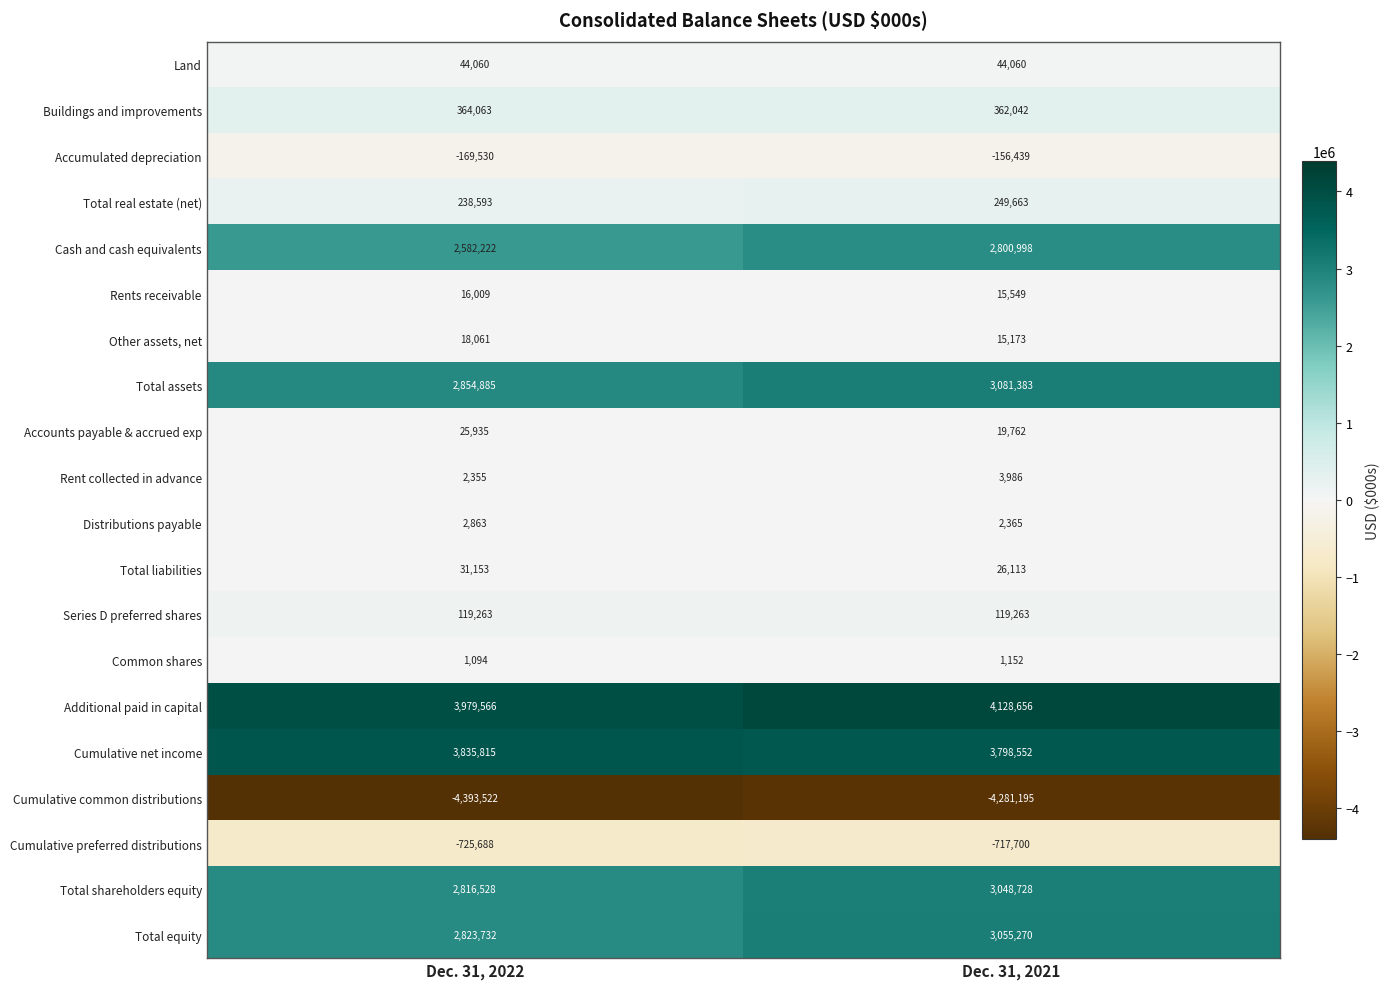

Which series has the largest range (max minus min)?

Total shareholders equity